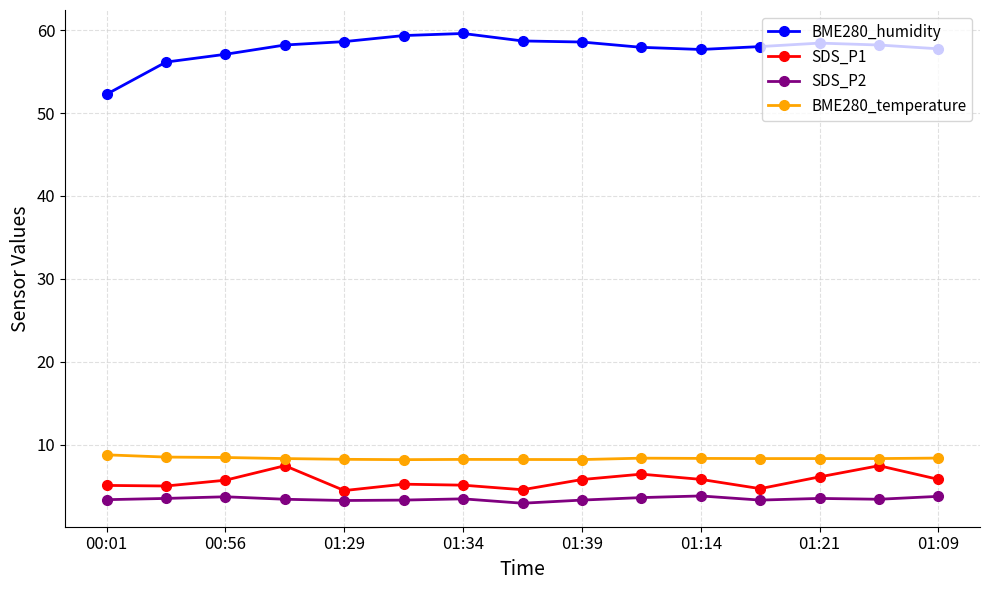

What is the sum of all SDS_P2 values?

51.5